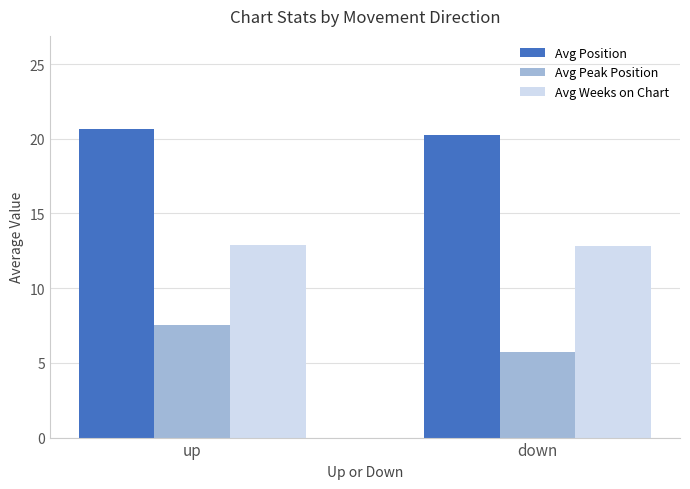

Which category has the lowest value across all series?

down